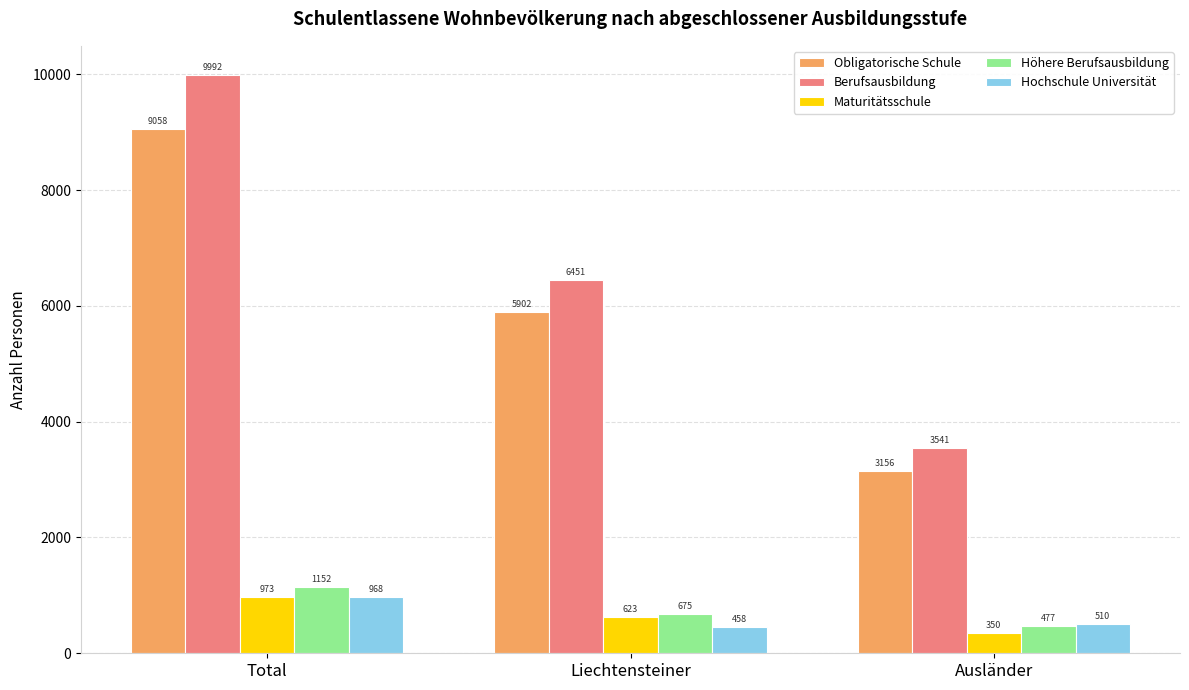

What is the smallest value displayed?

350